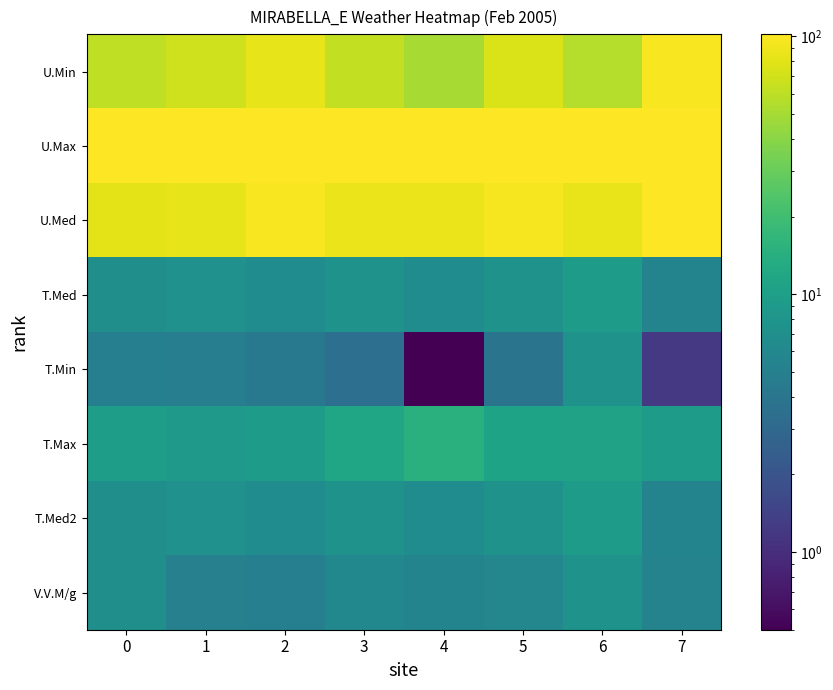

At how many categories does at least one series exceed 34?

8